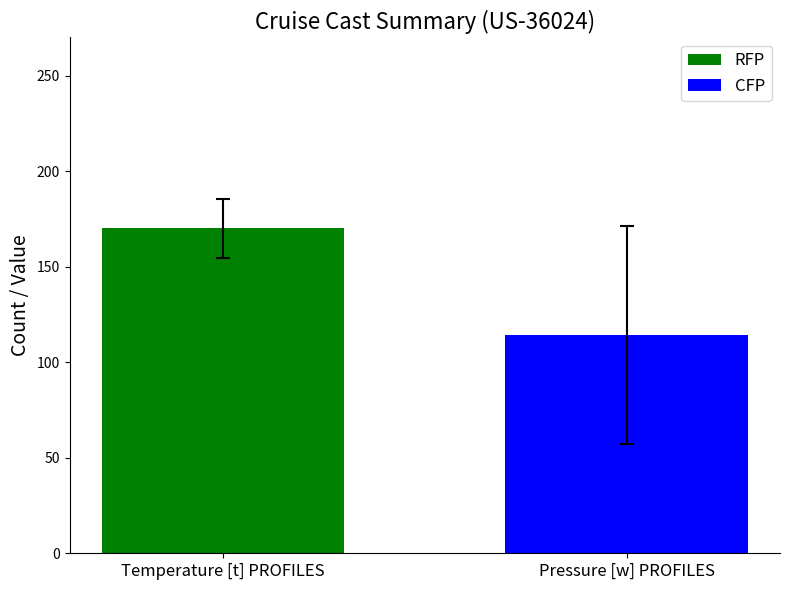

What is the lowest value of the RFP series?

170.0